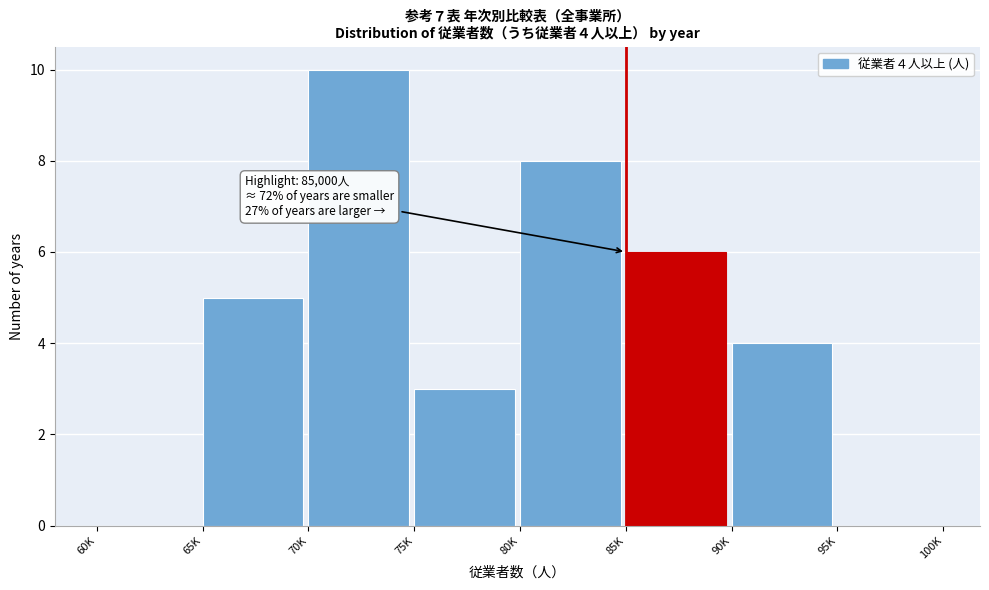

Reading left to right, extract all data points from this chart.

60K=0	65K=5	70K=10	75K=3	80K=8	85K=6	90K=4	95K=0